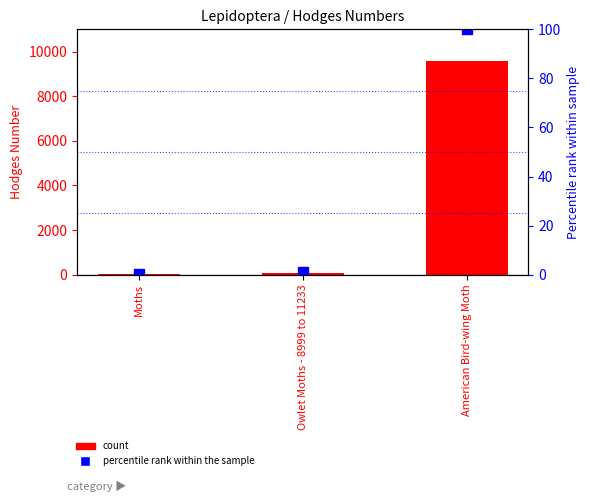

Which series has the widest spread of values?

Hodges